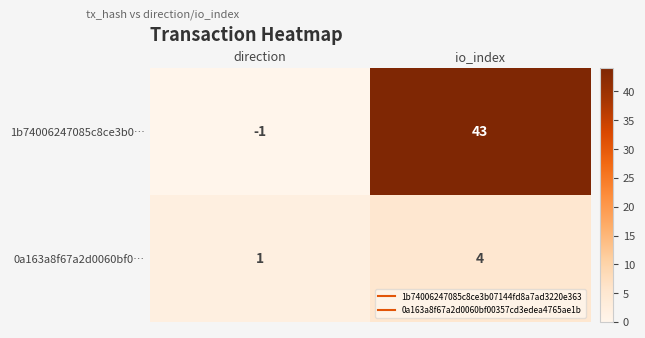

Reading right to left, extract all data points from this chart.

1b74006247085c8ce3b0…: 43	-1
0a163a8f67a2d0060bf0…: 4	1